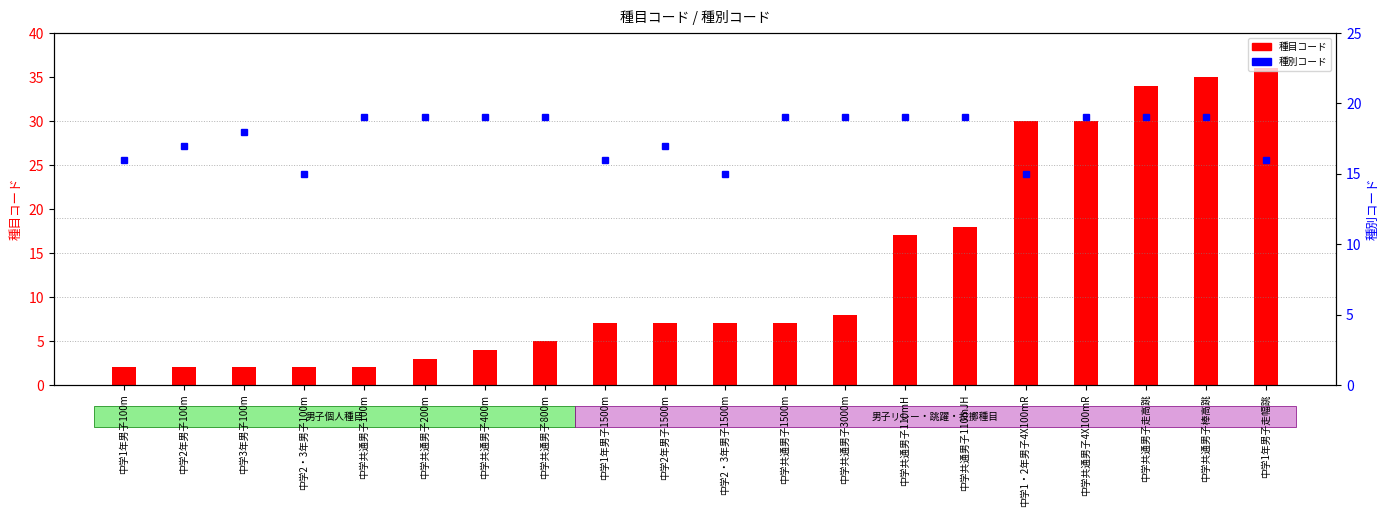

What are all the series names shown in the legend?

種目コード, 種別コード